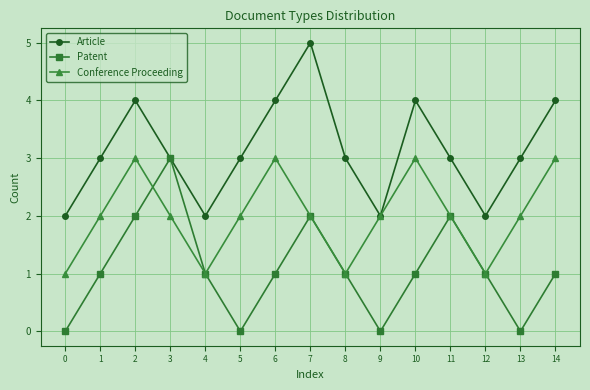

Which category has the highest value in the Article series?

7